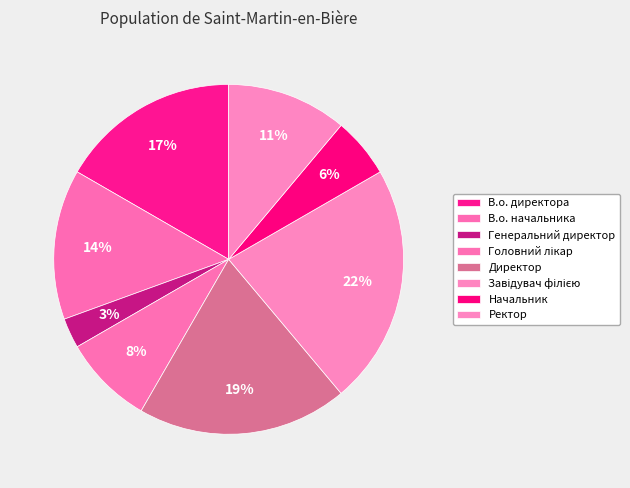

Is the sum of Директор and Ректор greater than half?

No